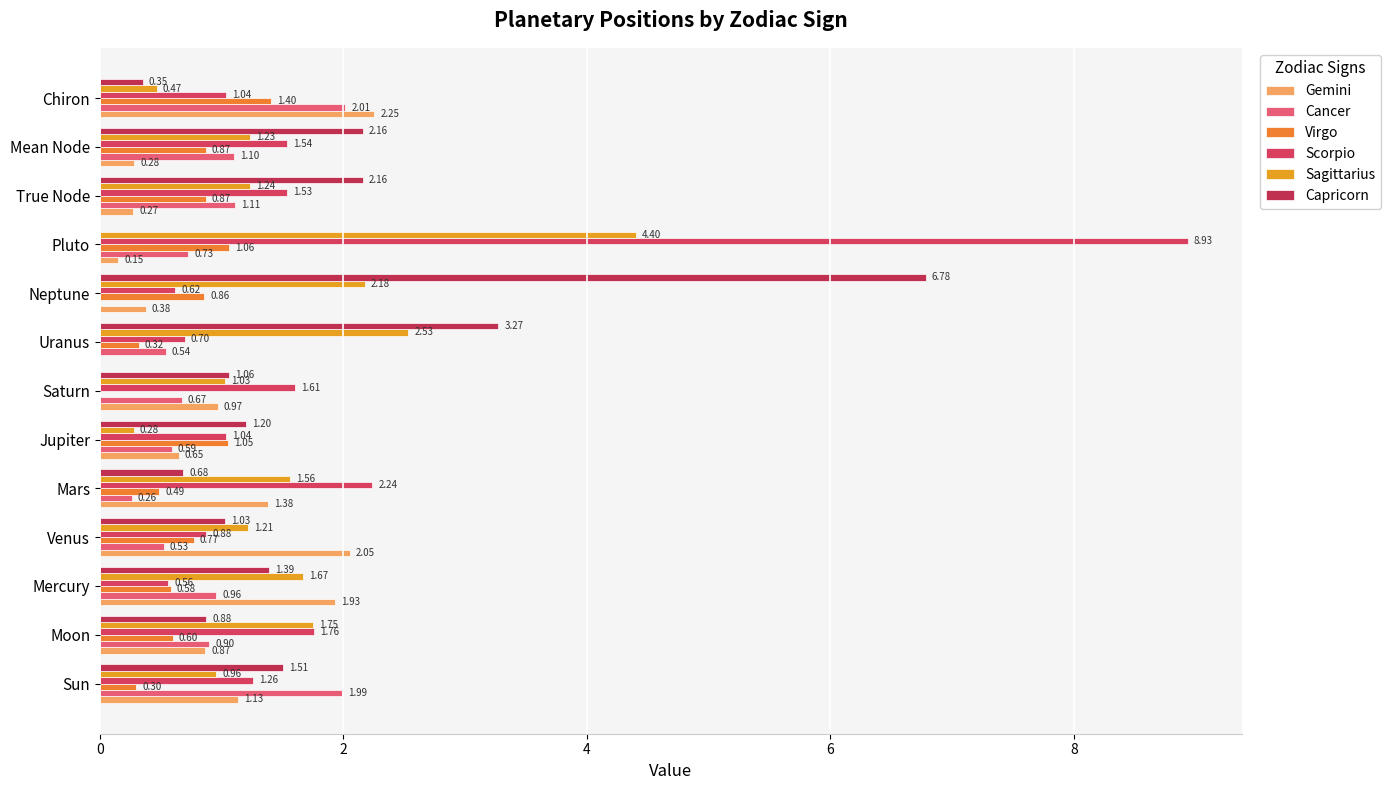

What are all the series names shown in the legend?

Gemini, Cancer, Virgo, Scorpio, Sagittarius, Capricorn